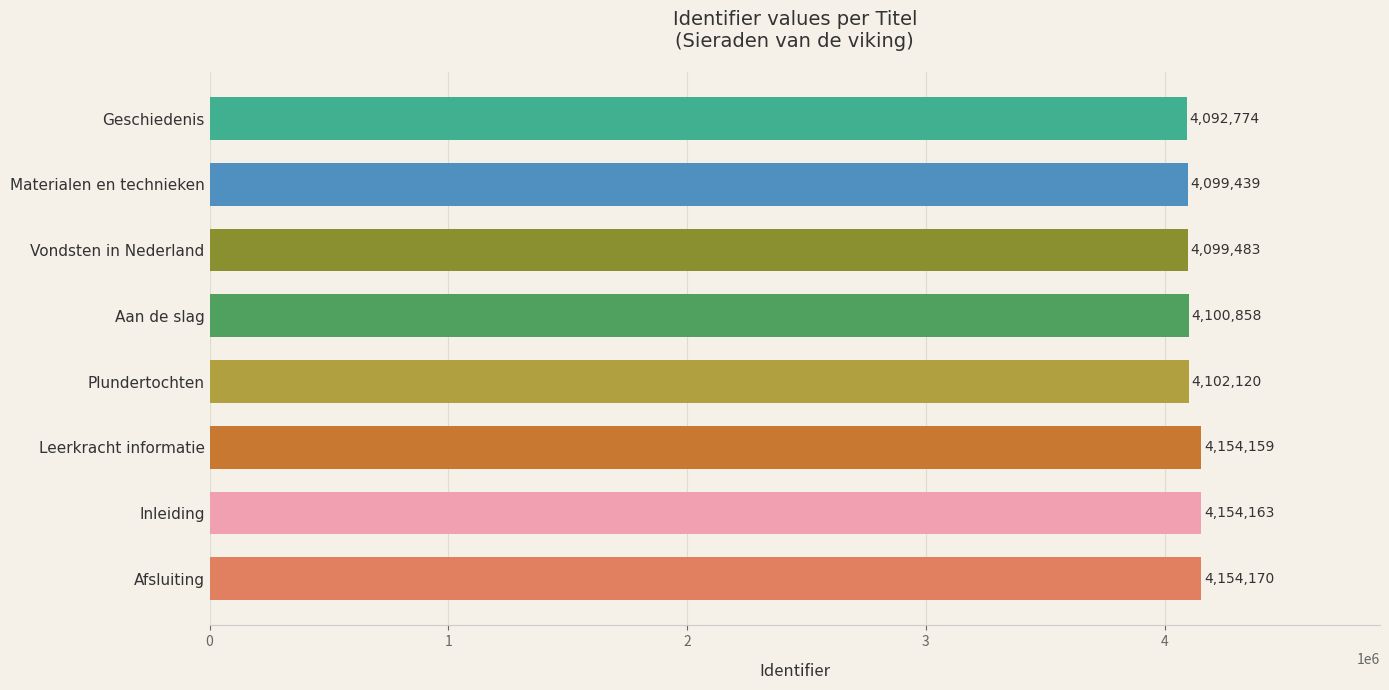

What is the difference between the second highest and second lowest values?

54724